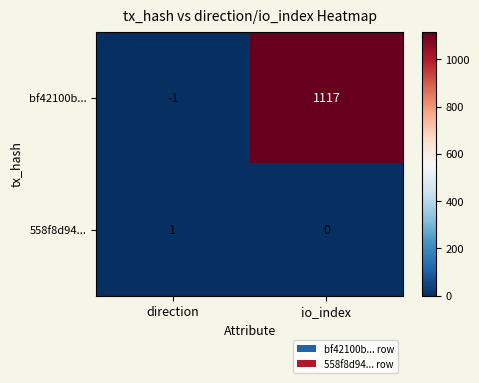

At how many categories does at least one series exceed 809?

1